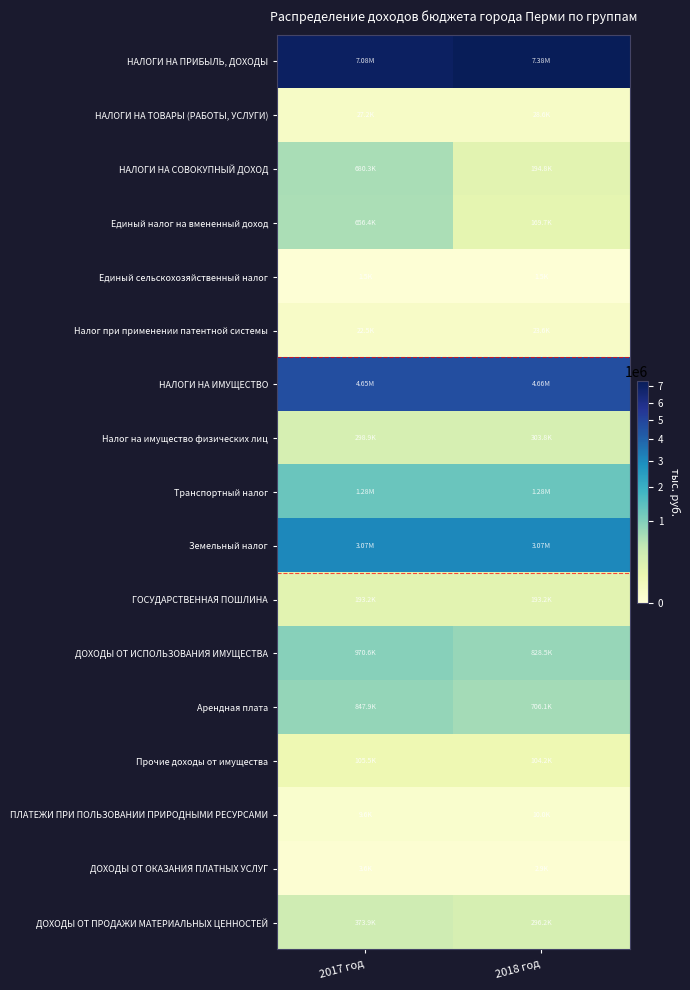

Reading right to left, transcribe all the data shown in this chart.

НАЛОГИ НА ПРИБЫЛЬ, ДОХОДЫ: 2018 год=7376730.5	2017 год=7082592.0
НАЛОГИ НА ТОВАРЫ (РАБОТЫ, УСЛУГИ): 2018 год=28563.7	2017 год=27201.4
НАЛОГИ НА СОВОКУПНЫЙ ДОХОД: 2018 год=194820.2	2017 год=680317.3
Единый налог на вмененный доход: 2018 год=169676.9	2017 год=656409.3
Единый сельскохозяйственный налог: 2018 год=1541.3	2017 год=1451.3
Налог при применении патентной системы: 2018 год=23602.0	2017 год=22456.7
НАЛОГИ НА ИМУЩЕСТВО: 2018 год=4660133.3	2017 год=4645650.3
Налог на имущество физических лиц: 2018 год=303807.9	2017 год=298902.8
Транспортный налог: 2018 год=1281349.0	2017 год=1281005.0
Земельный налог: 2018 год=3074976.4	2017 год=3065742.5
ГОСУДАРСТВЕННАЯ ПОШЛИНА: 2018 год=193189.0	2017 год=193167.8
ДОХОДЫ ОТ ИСПОЛЬЗОВАНИЯ ИМУЩЕСТВА: 2018 год=828492.1	2017 год=970638.4
Арендная плата: 2018 год=706133.3	2017 год=847929.6
Прочие доходы от имущества: 2018 год=104174.3	2017 год=105460.2
ПЛАТЕЖИ ПРИ ПОЛЬЗОВАНИИ ПРИРОДНЫМИ РЕСУРСАМИ: 2018 год=10046.6	2017 год=9632.3
ДОХОДЫ ОТ ОКАЗАНИЯ ПЛАТНЫХ УСЛУГ: 2018 год=2884.8	2017 год=3595.6
ДОХОДЫ ОТ ПРОДАЖИ МАТЕРИАЛЬНЫХ ЦЕННОСТЕЙ: 2018 год=296184.9	2017 год=373903.0